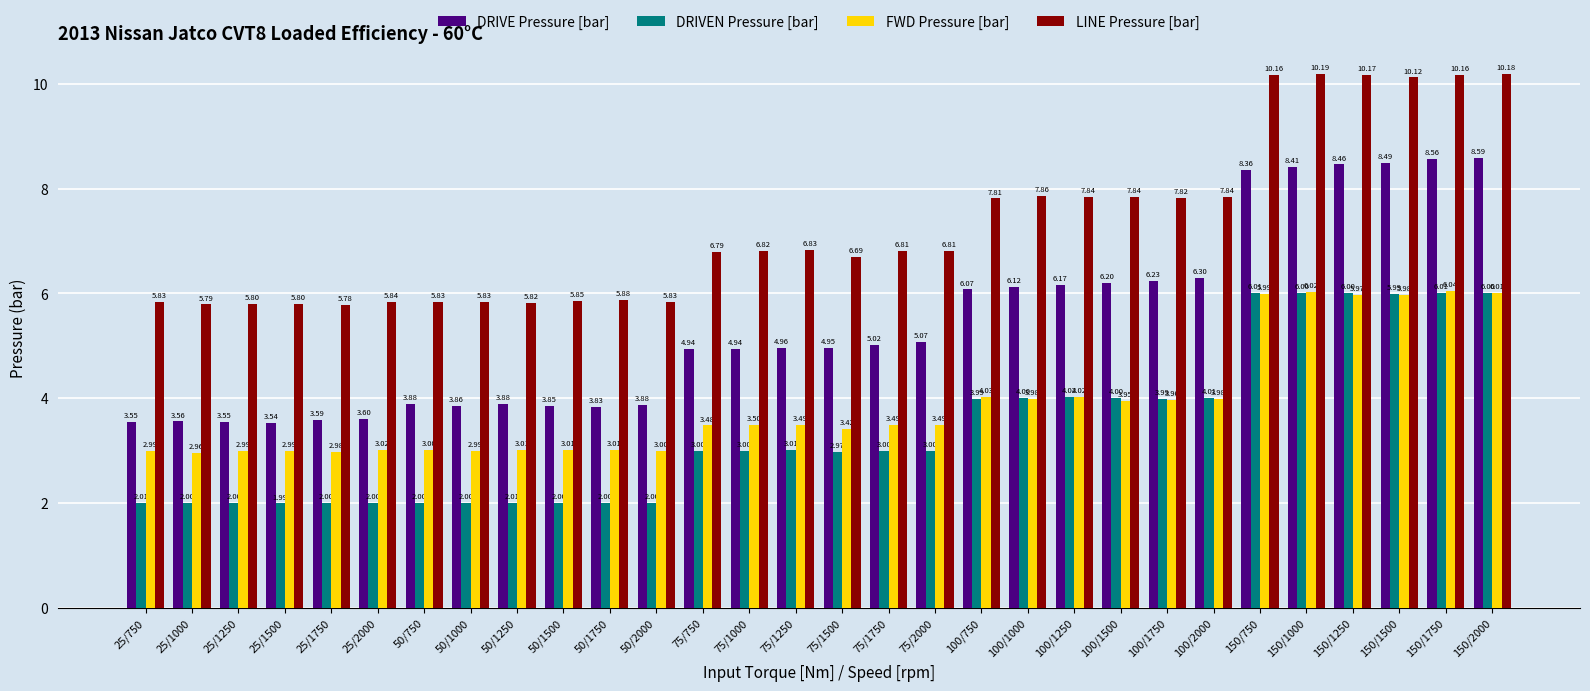

Which series has the largest total across all categories?

LINE Pressure [bar]